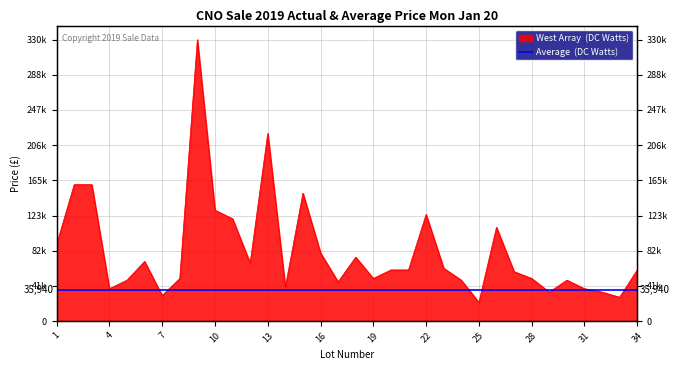

How many points are higher than both their immediate neighbors (excluding endpoints)?

8